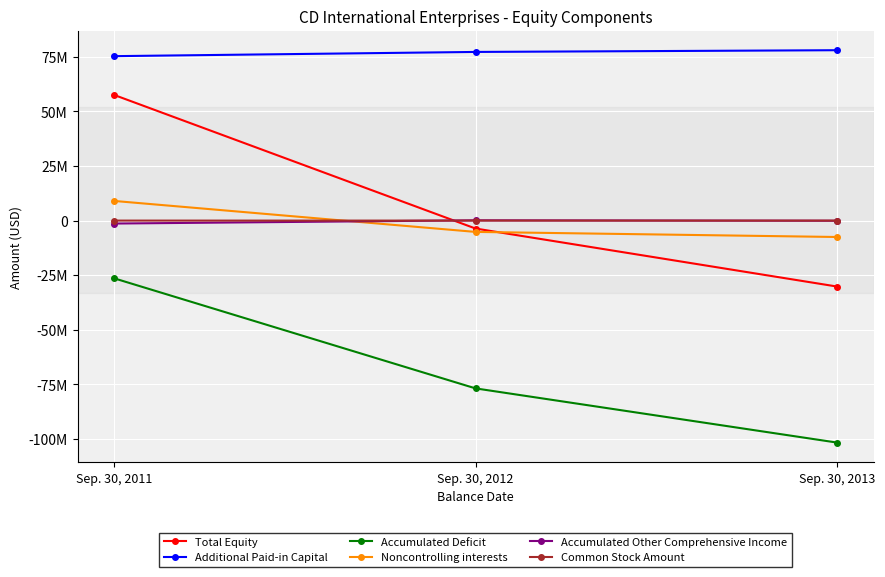

What are all the series names shown in the legend?

Total Equity, Additional Paid-in Capital, Accumulated Deficit, Noncontrolling interests, Accumulated Other Comprehensive Income, Common Stock Amount